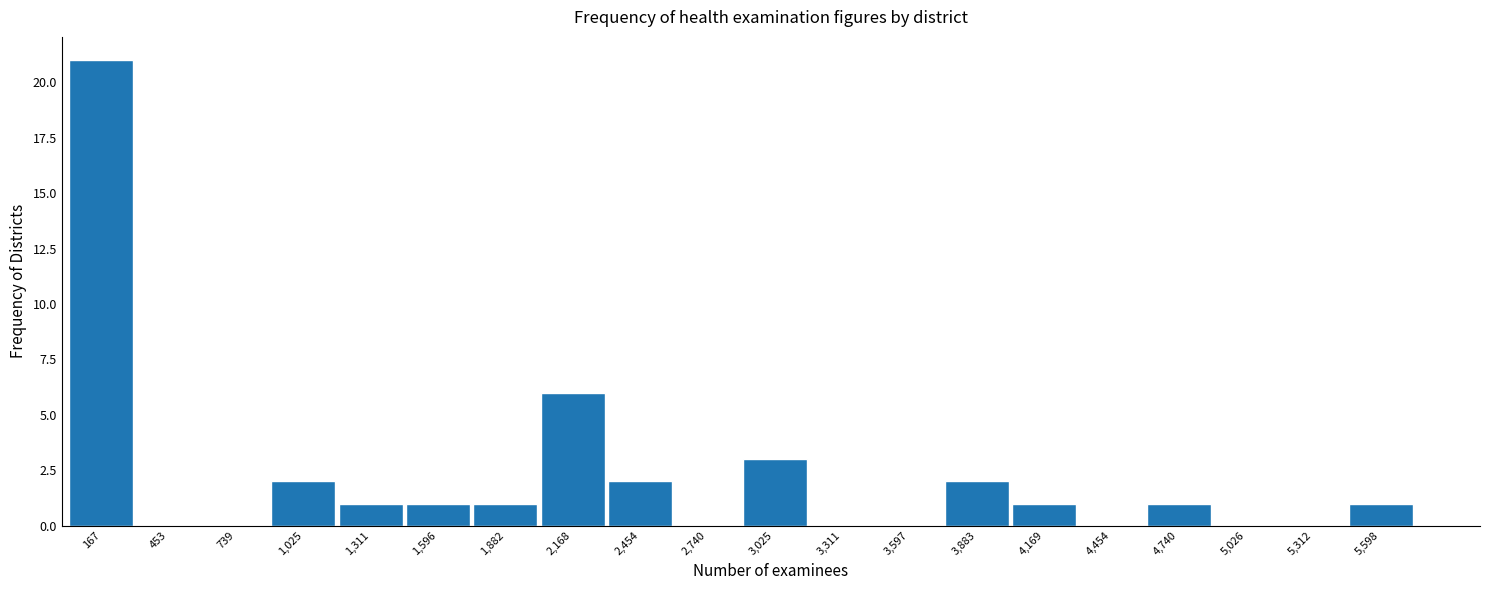

Which range on the x-axis has the tallest bar?

50 to 300